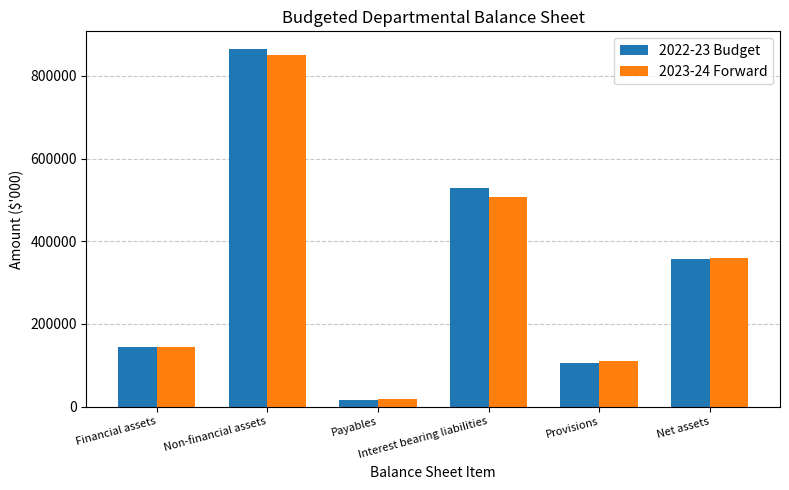

Is it true that 2022-23 Budget equals 27558 at Provisions?

False